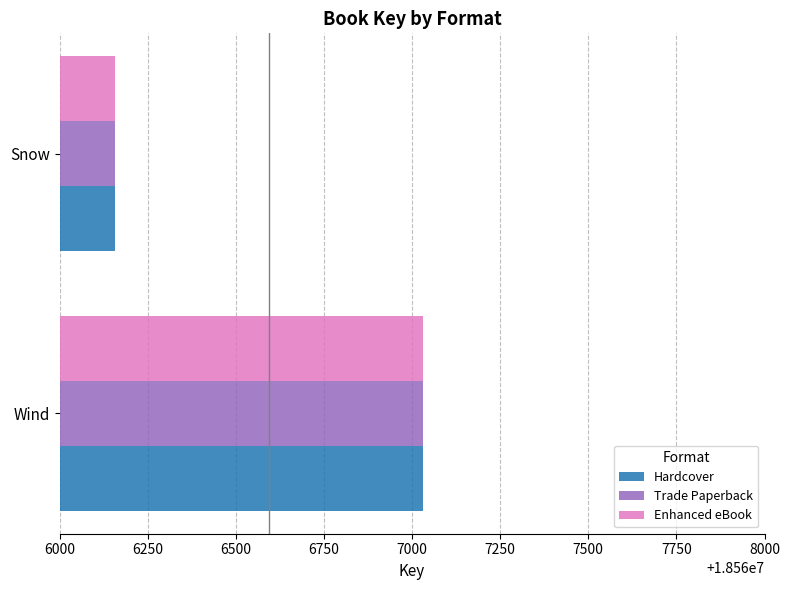

Rank the categories by Enhanced eBook value from lowest to highest.

Snow, Wind